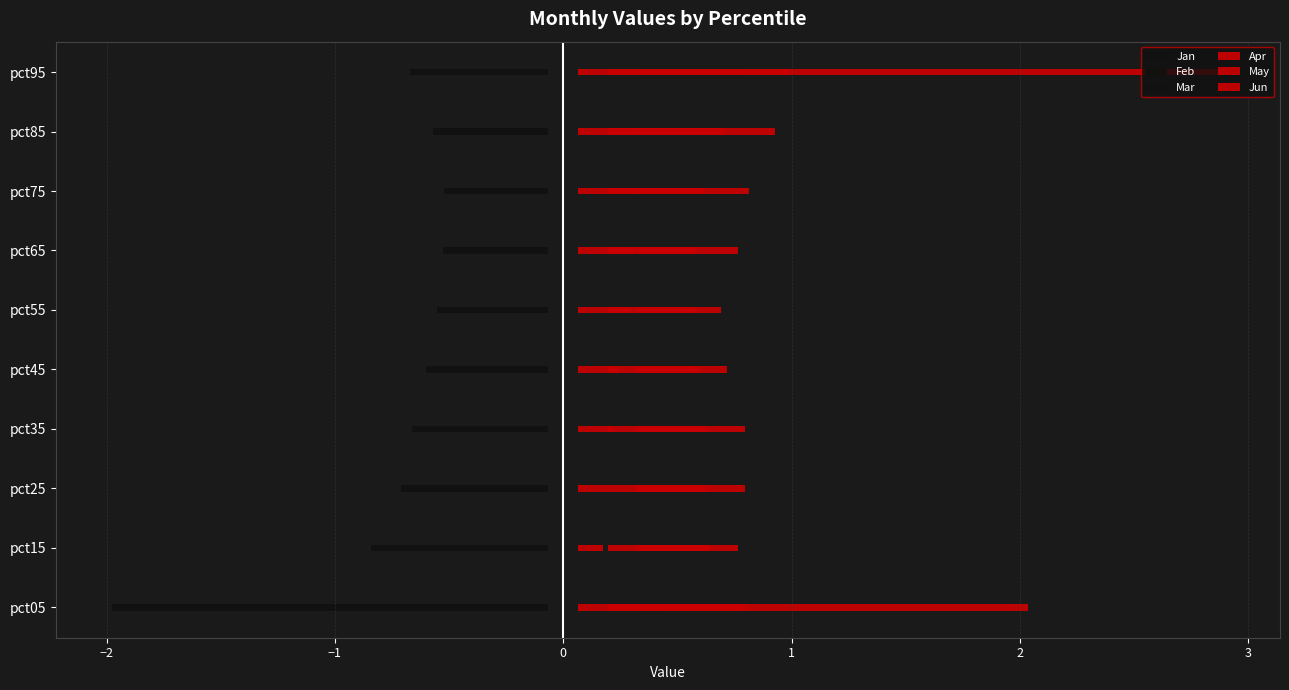

At how many categories does at least one series exceed -1?

10